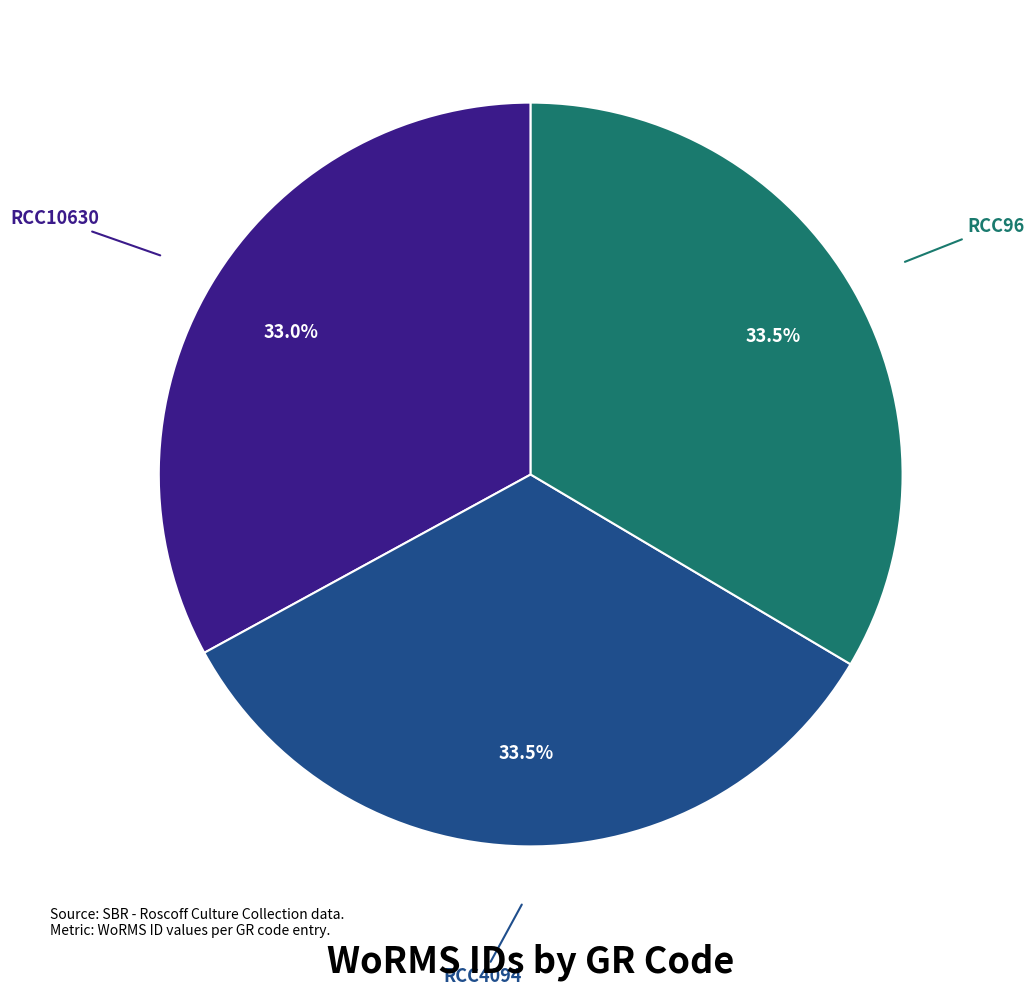

To the nearest percent, what is the combined percentage of RCC10630 and RCC4094?

66%